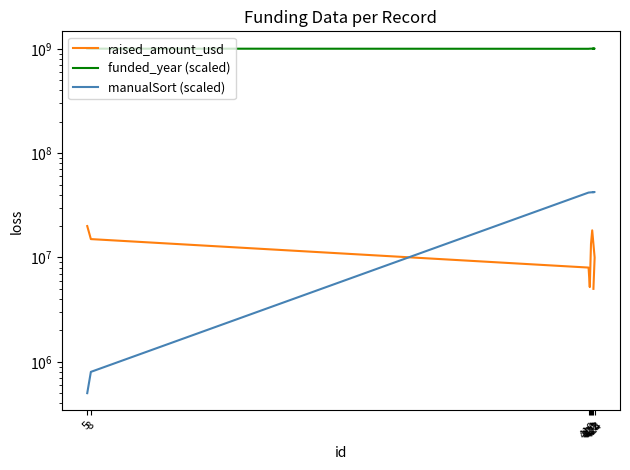

Reading right to left, extract all data points from this chart.

raised_amount_usd: 423=5000000	424=10000000	422=18200000	421=13500000	420=5200000	419=8000000	8=15000000	5=20000000
funded_year (scaled): 423=1005500000	424=1006000000	422=1005000000	421=1004500000	420=1004000000	419=1001500000	8=1004500000	5=1006500000
manualSort (scaled): 423=42300000	424=42400000	422=42200000	421=42100000	420=42000000	419=41900000	8=800000	5=500000